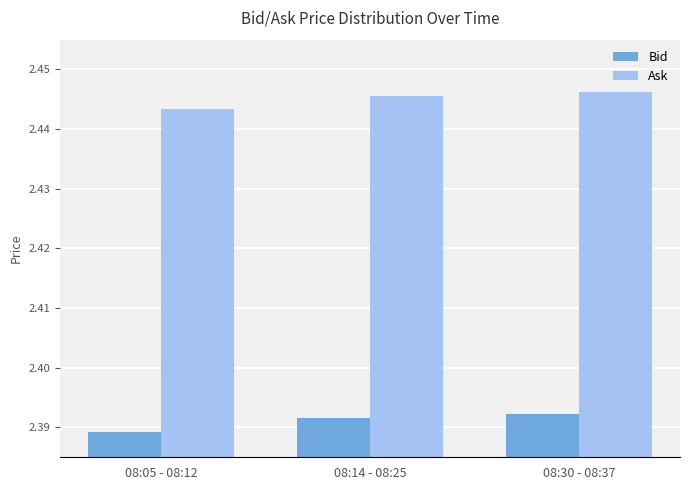

Rank the series by their maximum value, from lowest to highest.

Bid, Ask